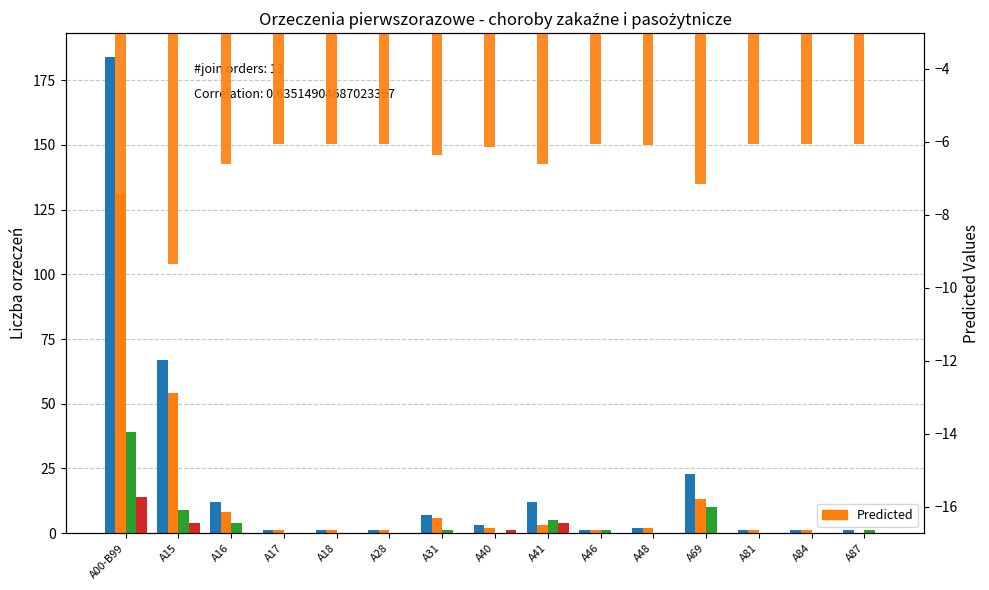

What is the approximate value of Ogółem dla Kobiet at A16?

4.0